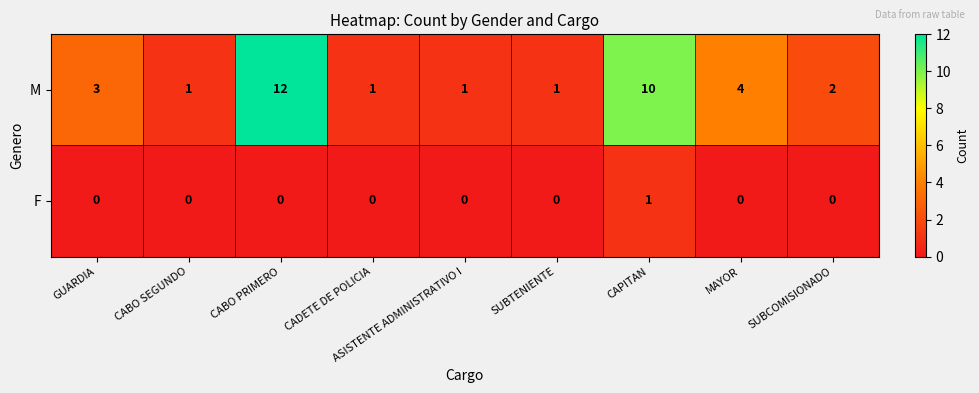

What is the greatest value displayed?

12